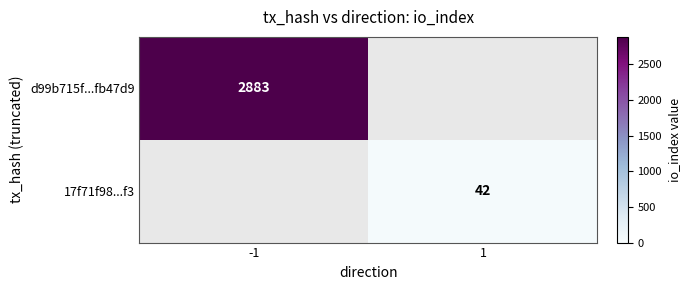

Which label corresponds to the smallest value in the chart?

1